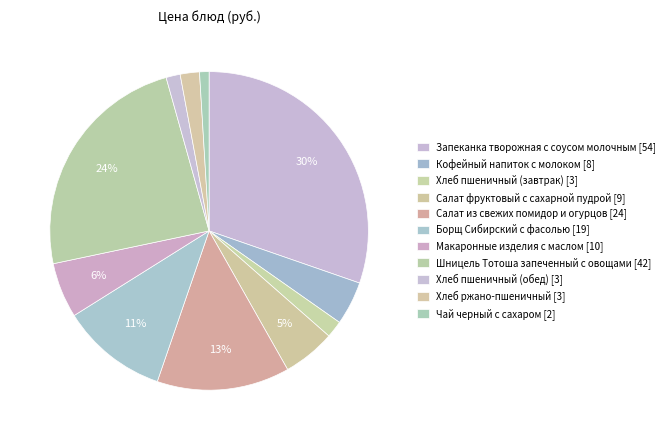

How many segments does this pie chart have?

11